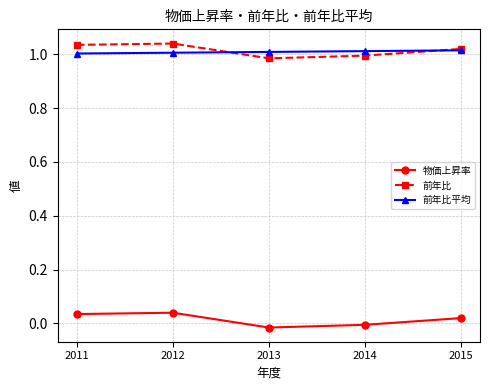

How many data points does each series have?

5